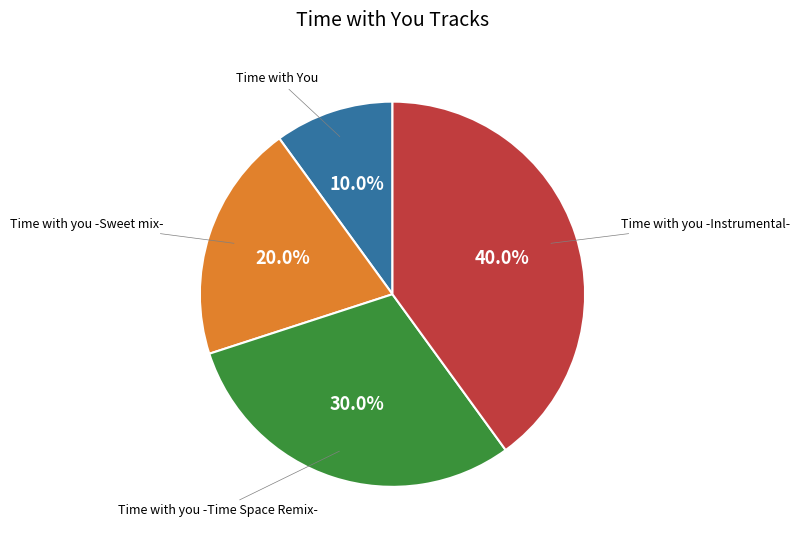

What is the largest slice in the pie chart?

Time with you -Instrumental-